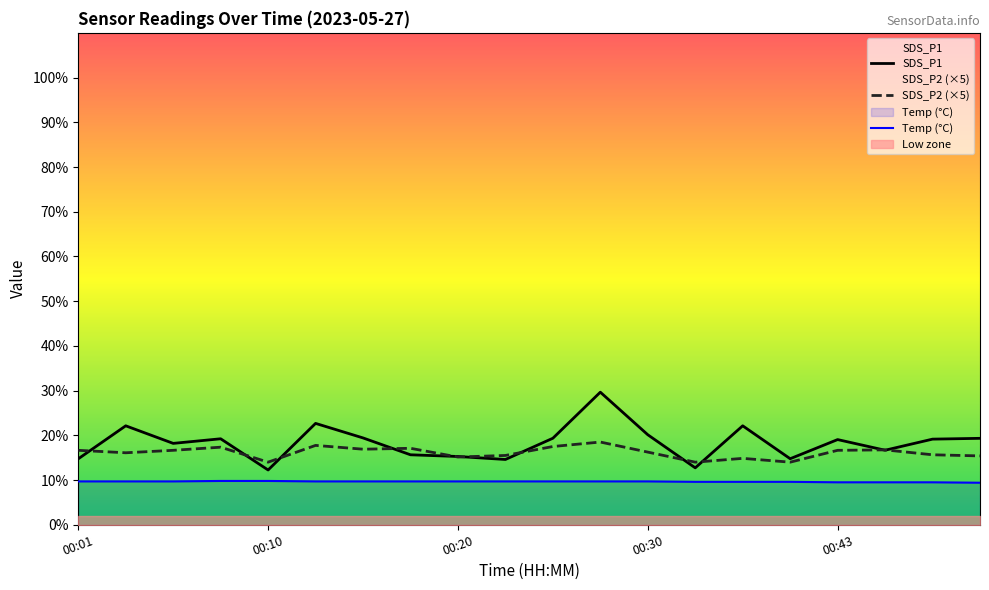

Does the chart display data point markers on the line(s)?

No